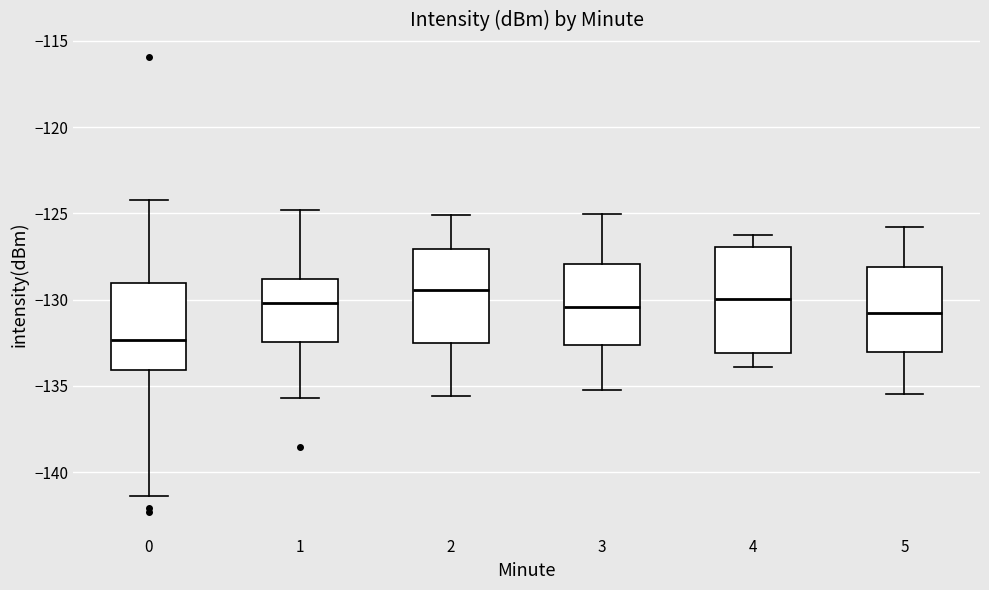

Reading left to right, transcribe this box plot: for each box, give where its median line is, the range the box spans, and where its two whiskers end, as read against the y-axis. The values are not printed on the chart, so give them approximately, as read against the axis.

0: median -132.5, box -134.0 to -129.0, whiskers -141.5 to -124.0
1: median -130.0, box -132.5 to -129.0, whiskers -135.5 to -125.0
2: median -129.5, box -132.5 to -127.0, whiskers -135.5 to -125.0
3: median -130.5, box -132.5 to -128.0, whiskers -135.0 to -125.0
4: median -130.0, box -133.0 to -127.0, whiskers -134.0 to -126.0
5: median -131.0, box -133.0 to -128.0, whiskers -135.5 to -126.0